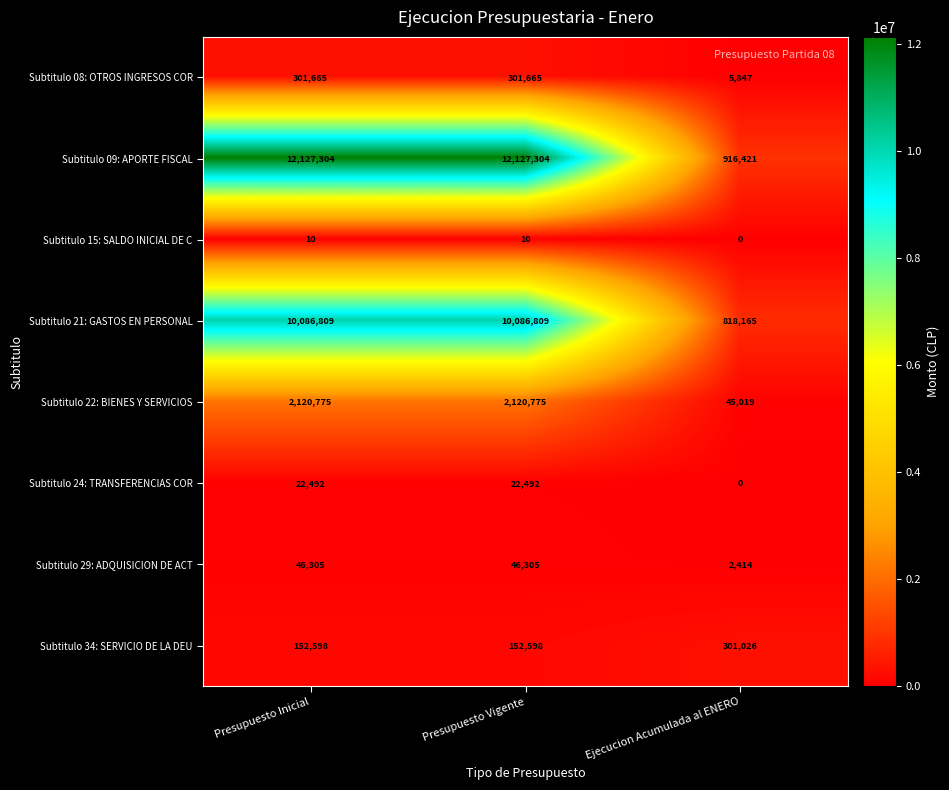

The Subtitulo 09: APORTE FISCAL series shows 916421 at Ejecucion Acumulada al ENERO. True or false?

True